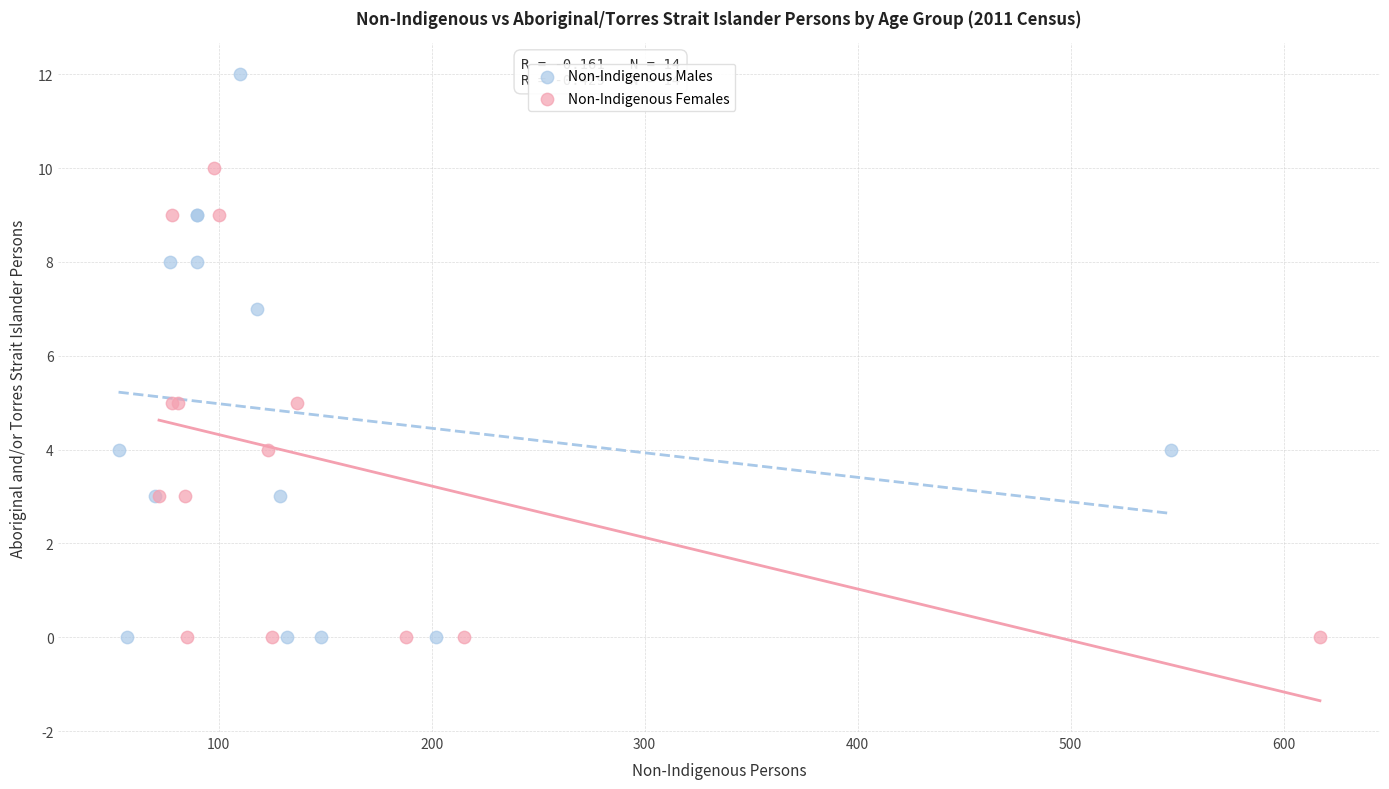

Which series has the largest Y range (max minus min)?

Non-Indigenous Males